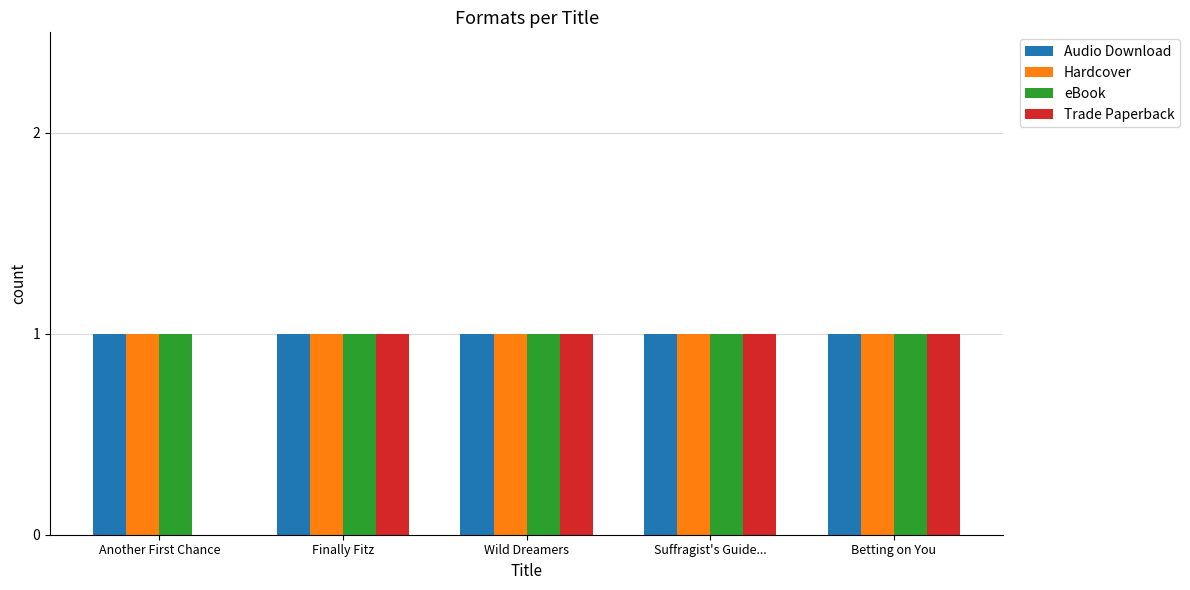

The value of Hardcover at Finally Fitz is 2. True or false?

False